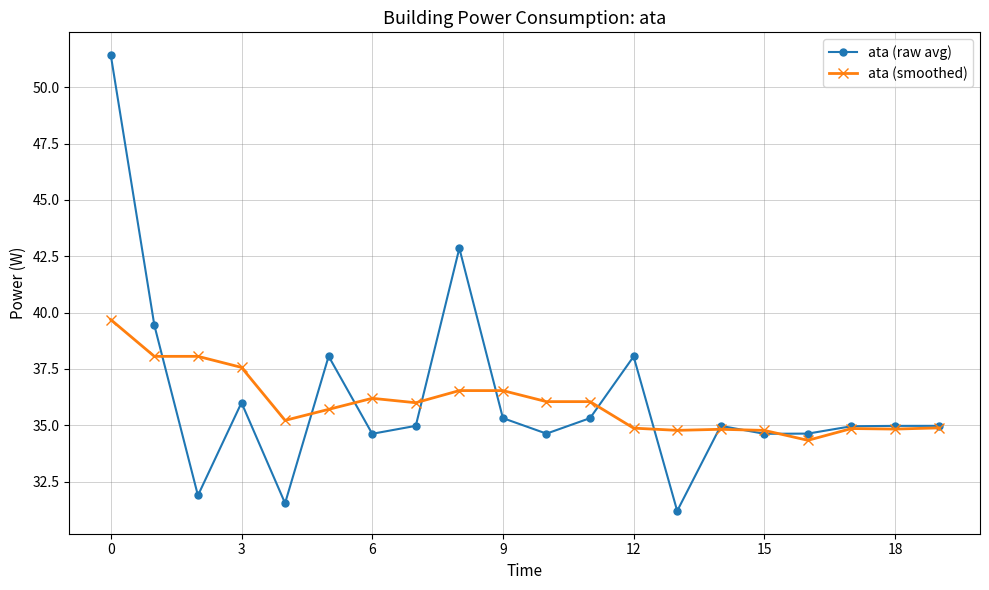

Rank the series by their maximum value, from lowest to highest.

ata (smoothed), ata (raw avg)